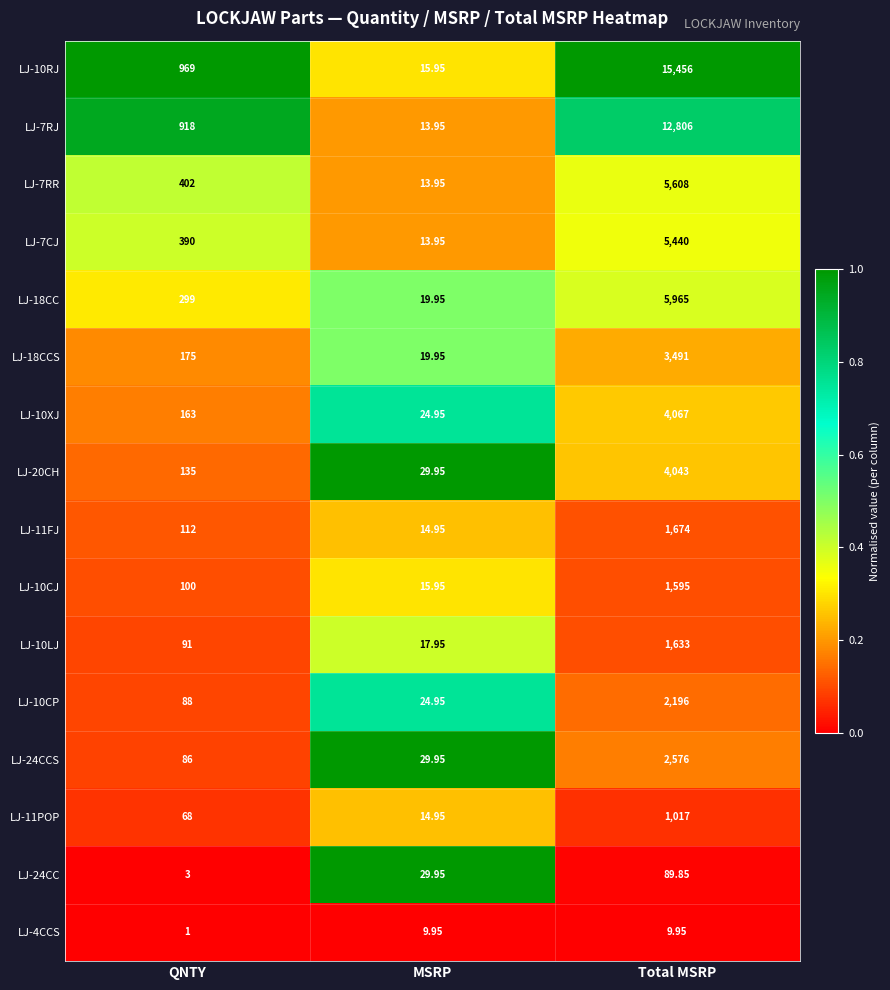

Which label corresponds to the largest value in the chart?

Total MSRP